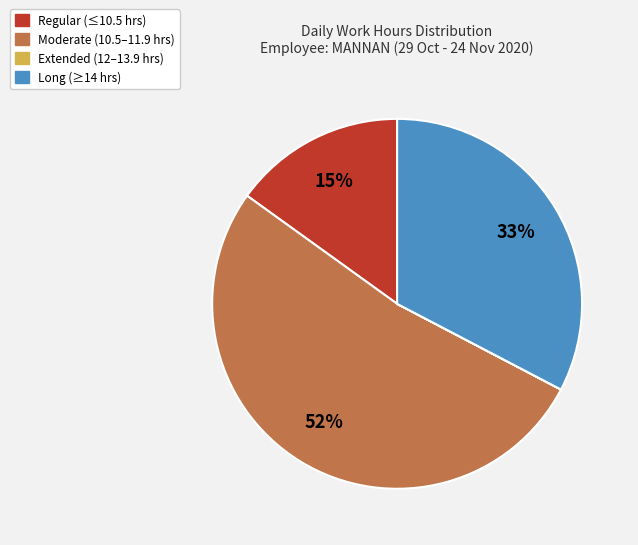

Is there any slice that represents more than half of the pie?

Yes